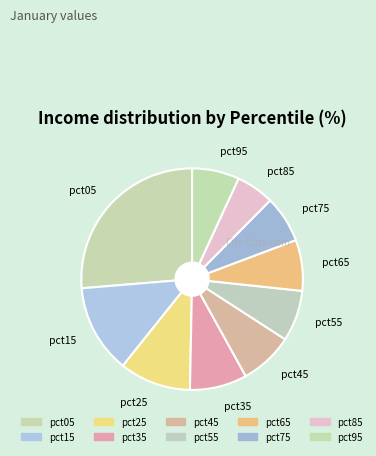

How many segments does this pie chart have?

10